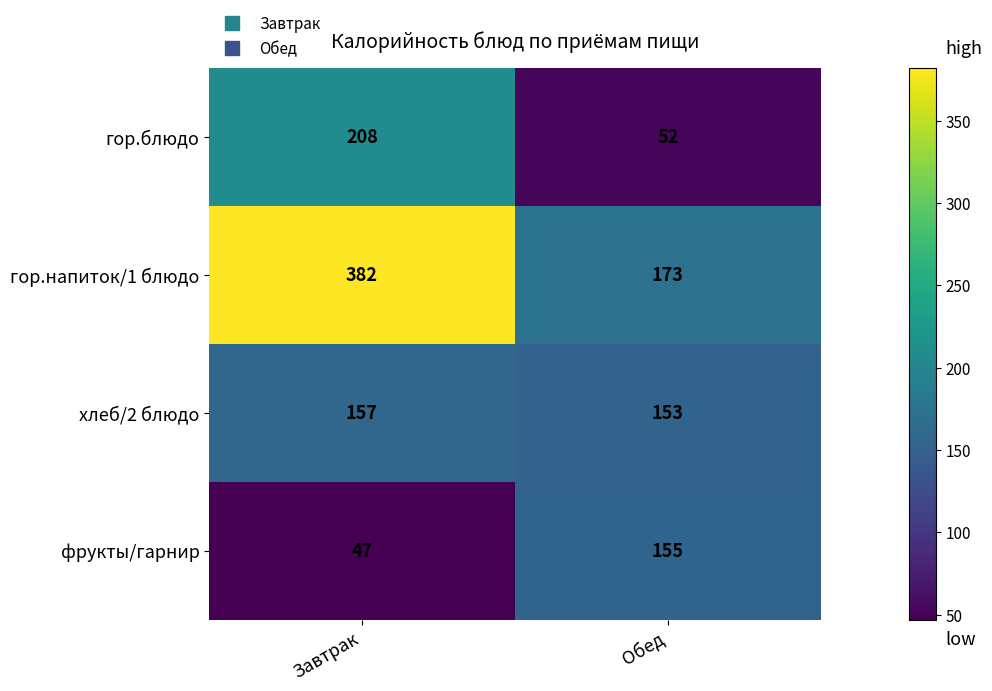

What is the difference between the maximum and minimum values in the гор.блюдо series?

156